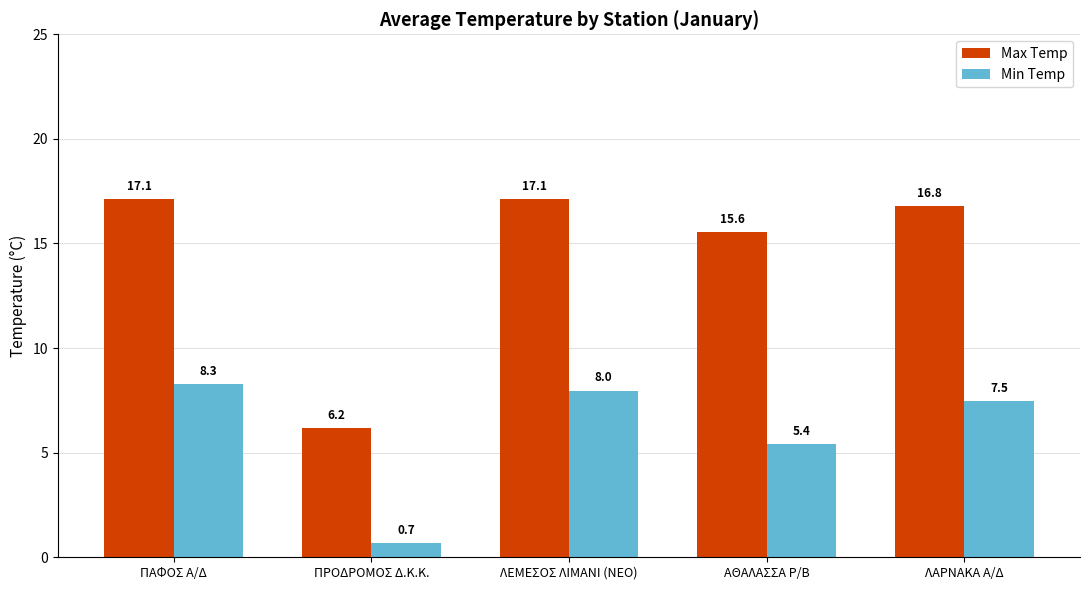

At which category is the sum across all series the highest?

ΠΑΦΟΣ Α/Δ